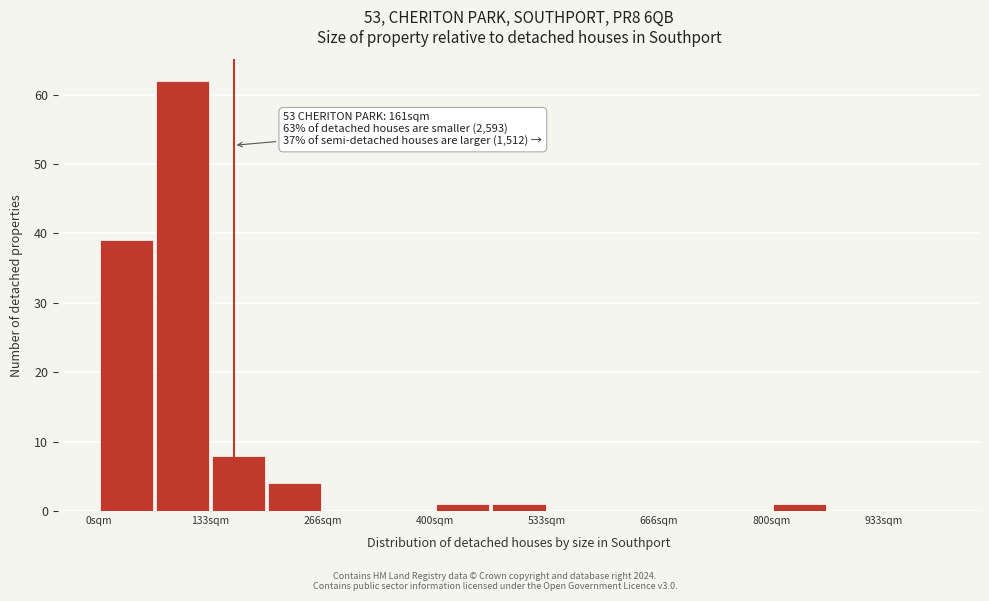

Read against the x-axis, roughly where is the centre of the tallest bar?

100